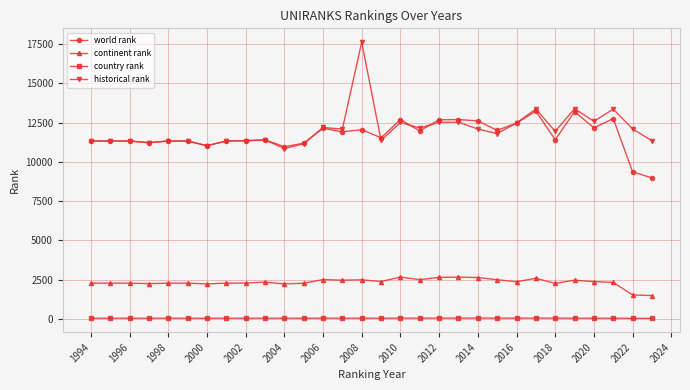

True or false: continent rank has more than 0 points higher than both neighbors.

True